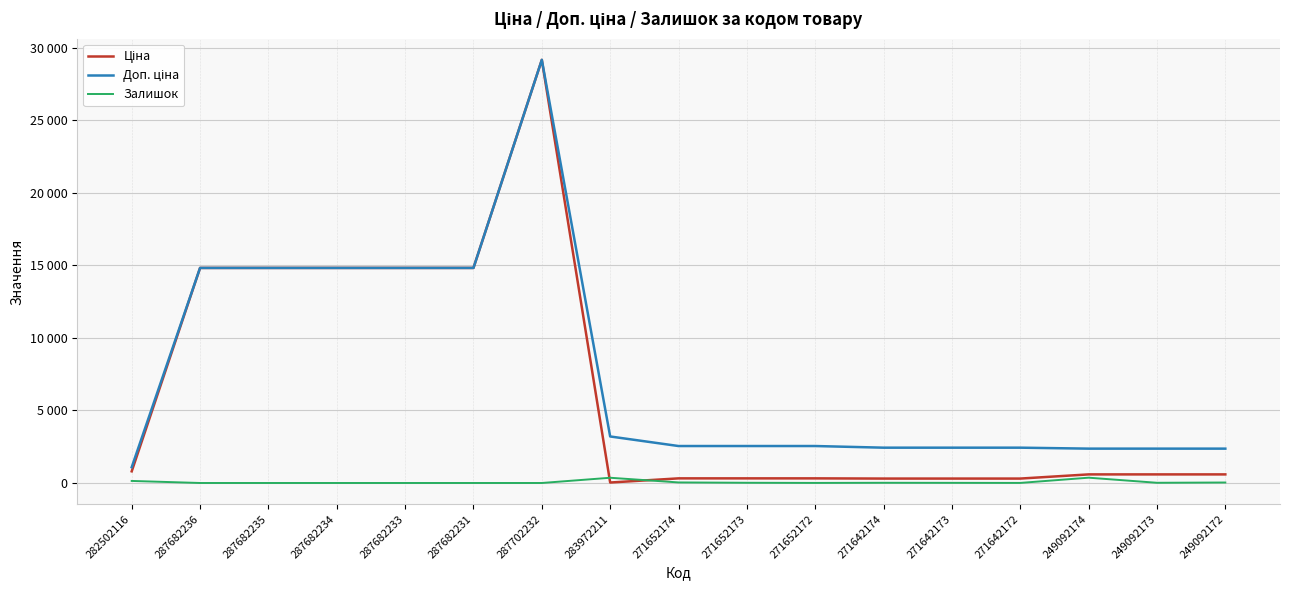

Is the value of Доп. ціна at 271652173 greater than the value of Залишок at 287682235?

Yes